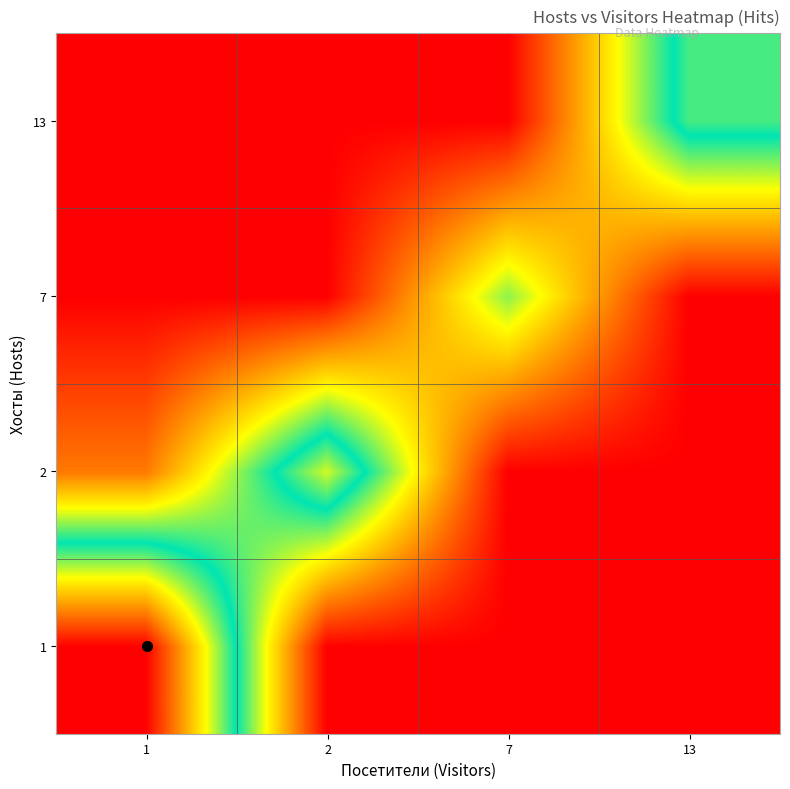

How many data points does each series have?

4